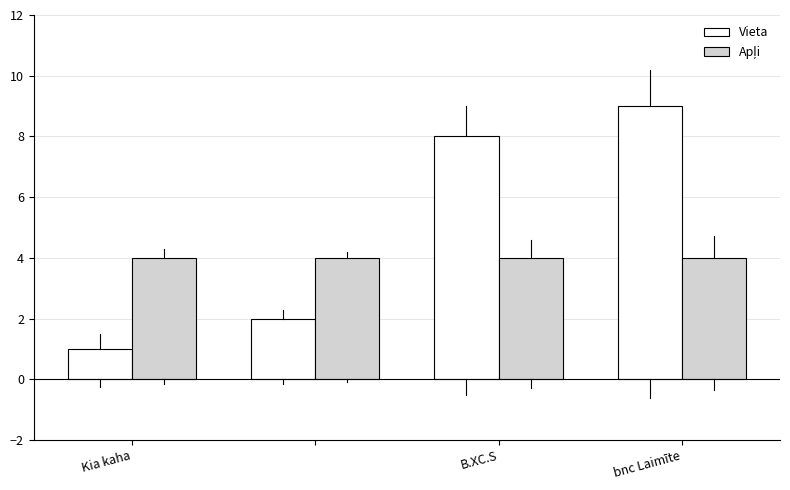

What is the greatest value displayed?

9